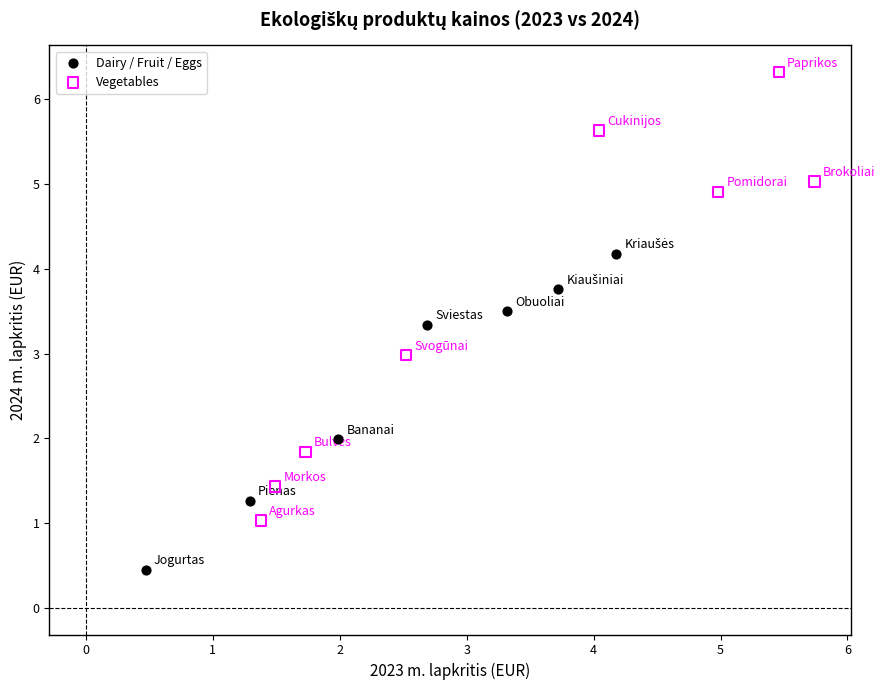

Which series reaches the minimum Y coordinate?

Dairy / Fruit / Eggs